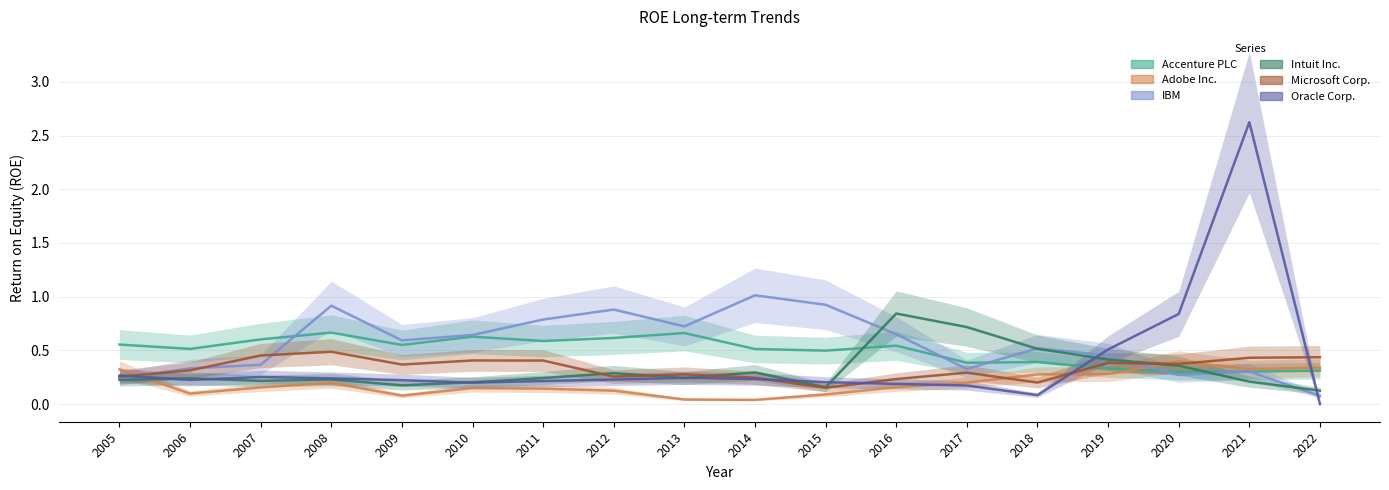

True or false: Oracle Corp. has a value of 0.2 at 2015.

True